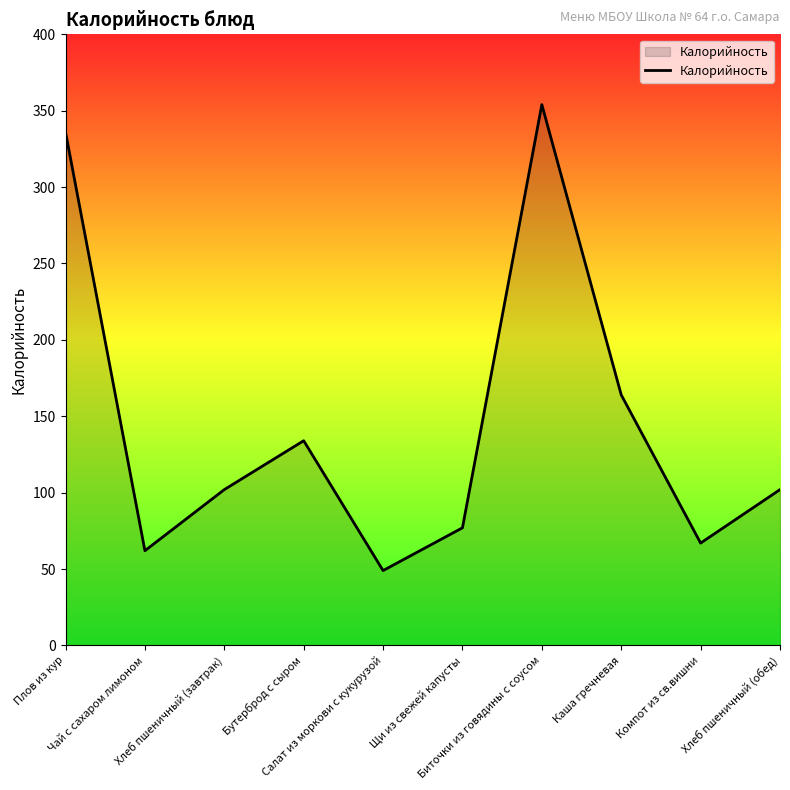

Reading left to right, what are all the values shown in this chart?

336	62	102	134	49	77	354	164	67	102